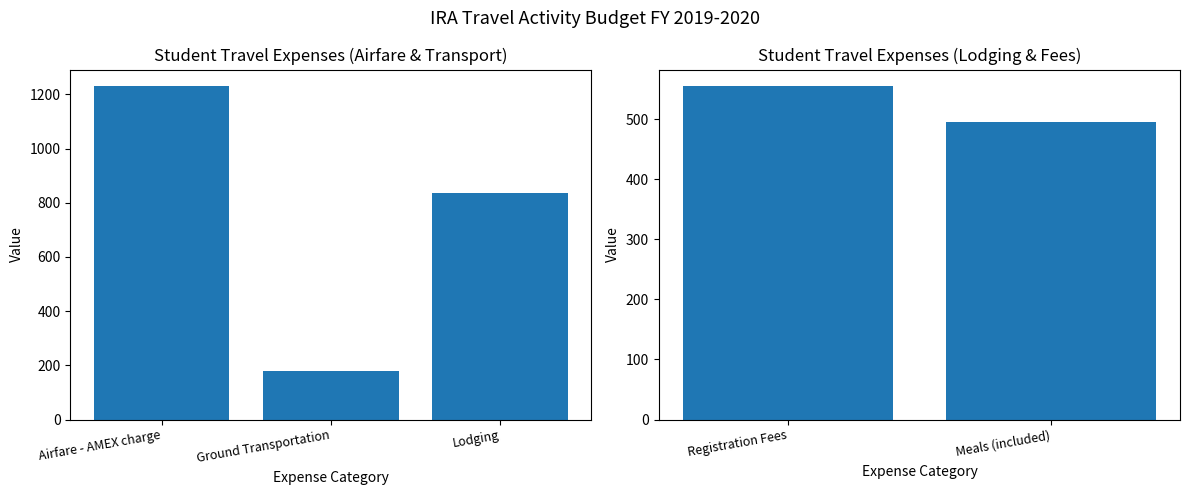

Which label corresponds to the smallest value in the chart?

Meals (included)